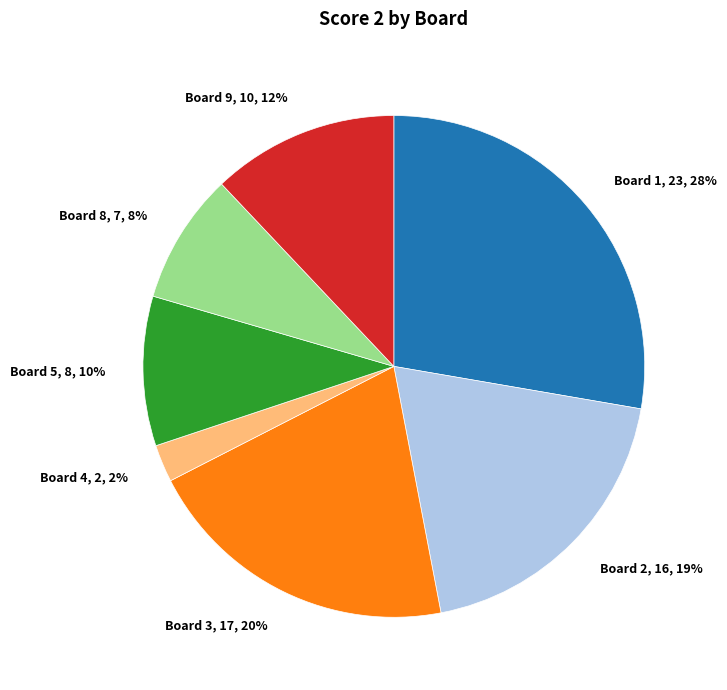

Does any single category account for the majority?

No